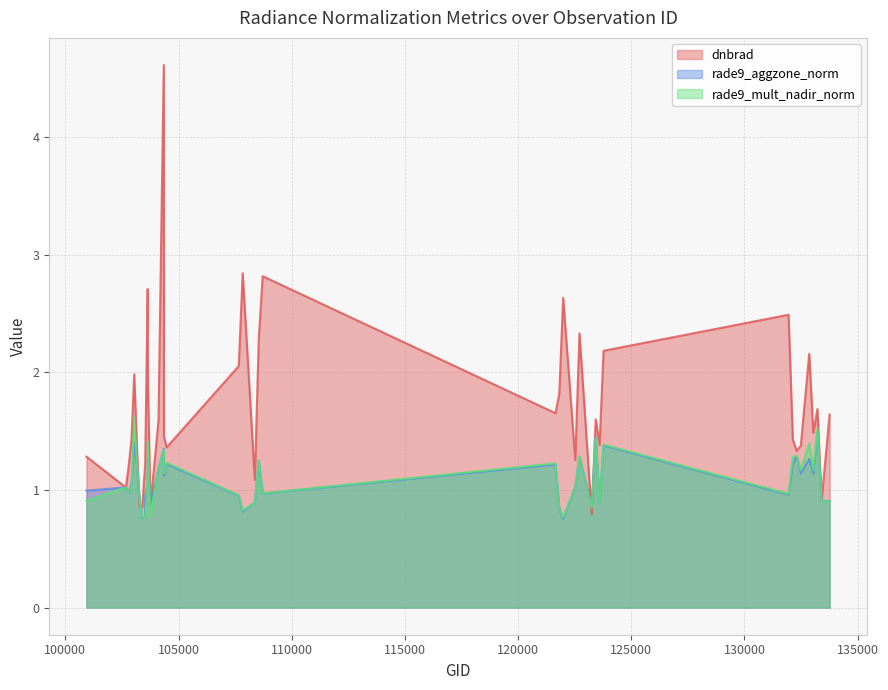

How many data points in rade9_aggzone_norm are above 1?

22